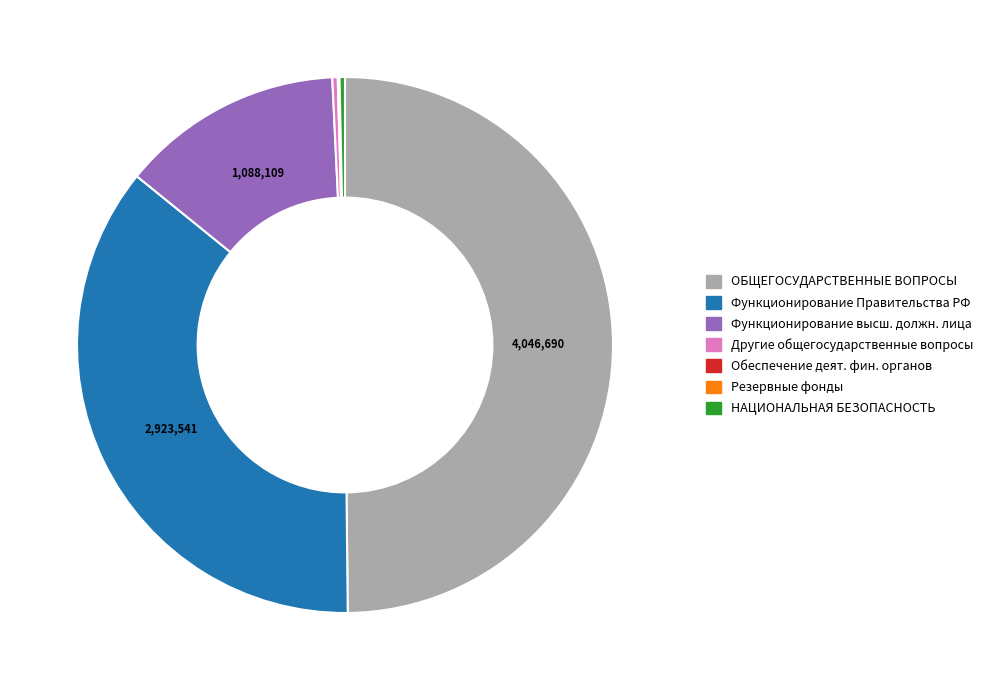

True or false: Другие общегосударственные вопросы accounts for 0% of the total.

True